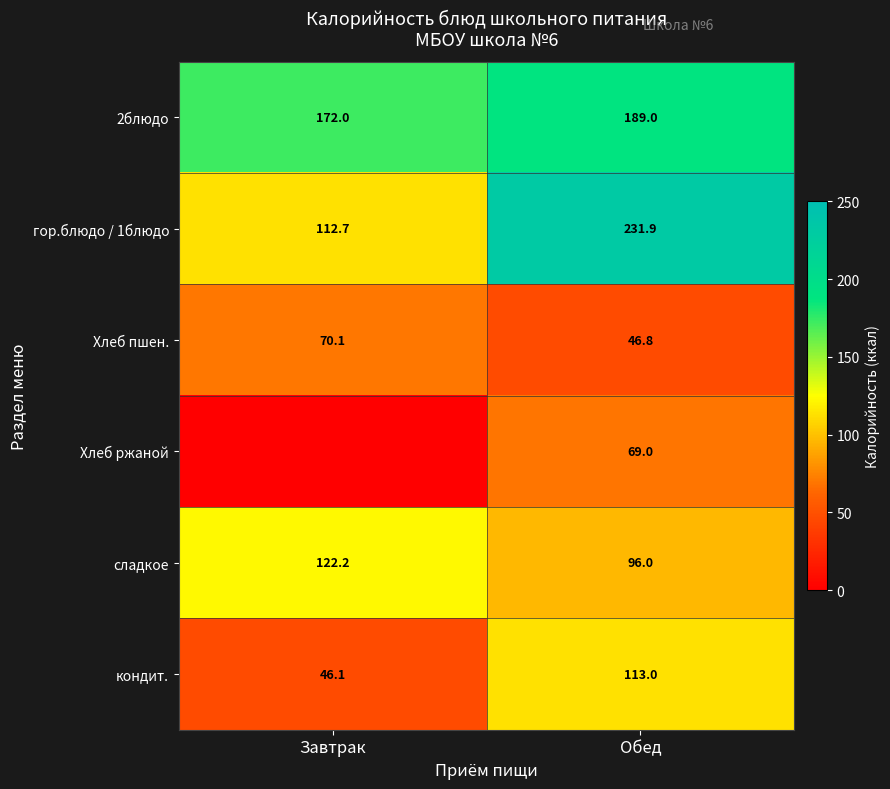

What is the maximum value for кондит.?

113.0